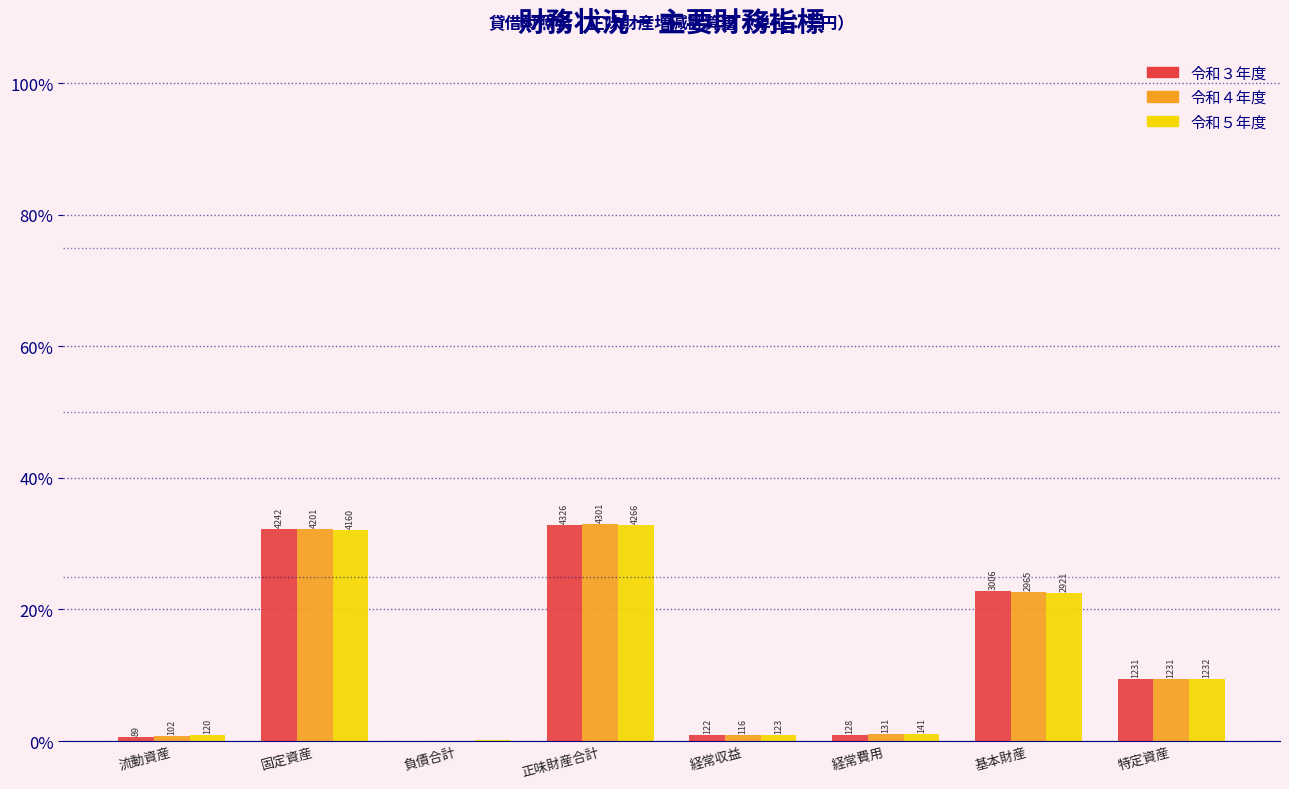

Are the bars horizontal?

No